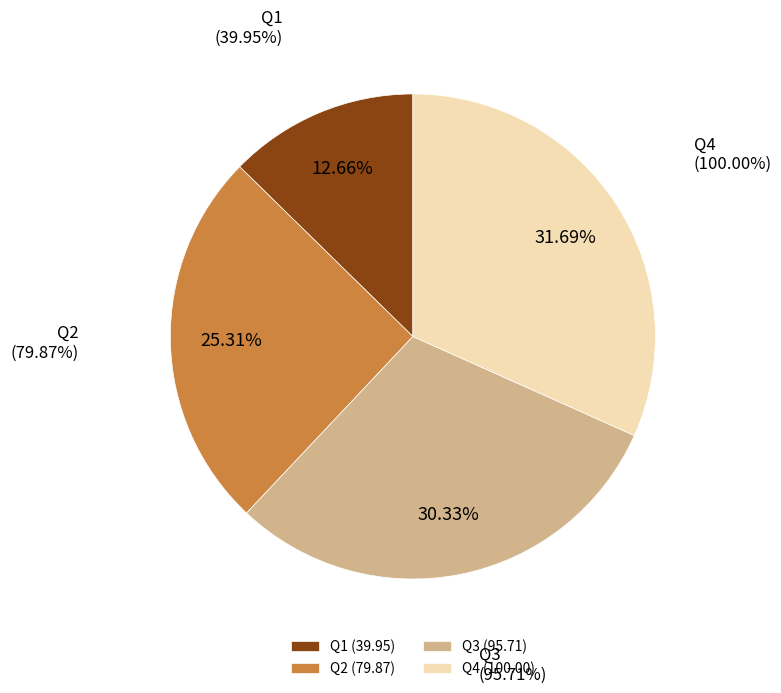

What is the total percentage of Q1 and Q3?

43.0%